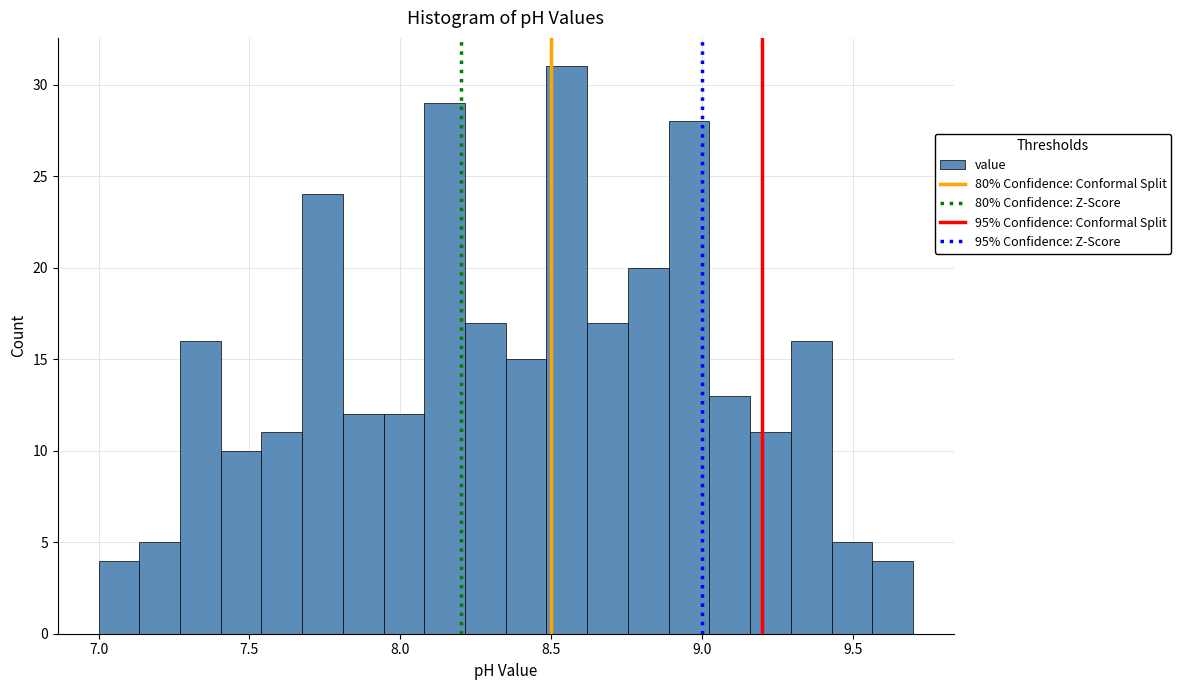

Read against the x-axis, roughly where is the centre of the tallest bar?

8.55